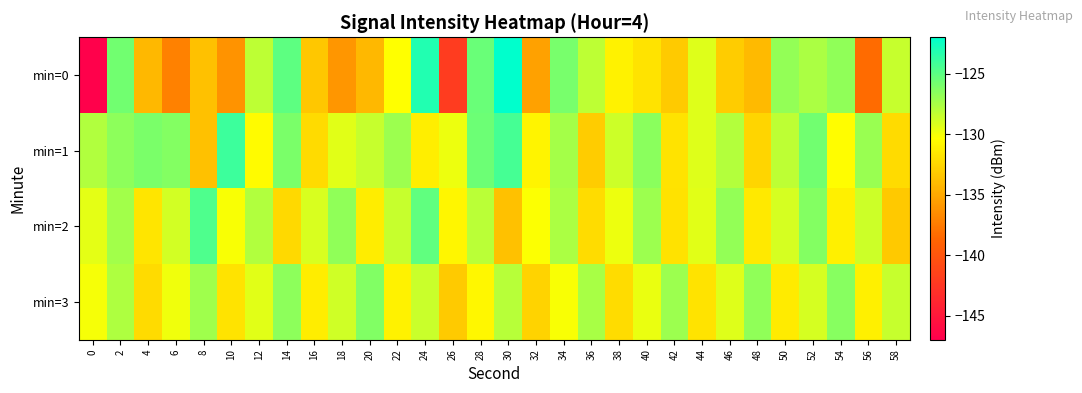

Which series has the largest range (max minus min)?

min=0